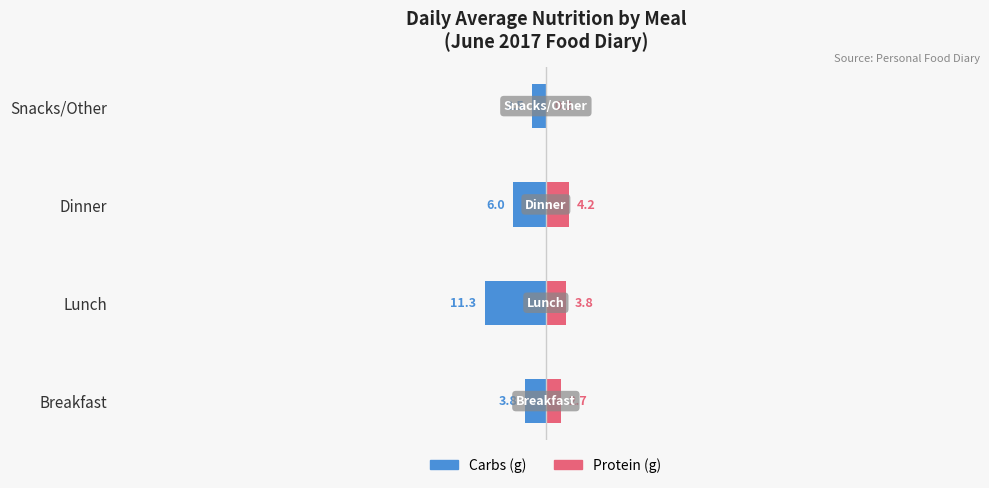

What are all the series names shown in the legend?

Carbs (g), Protein (g)